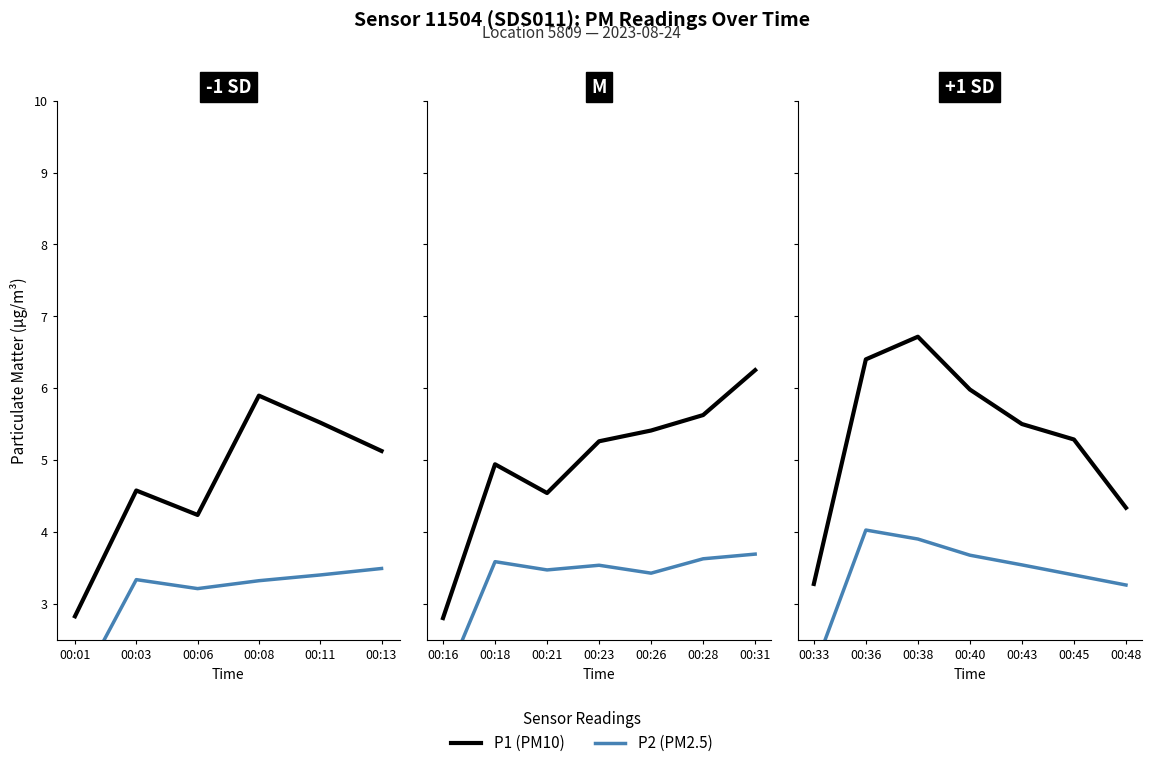

List the series in order of their peak value, lowest first.

P2 (PM2.5), P1 (PM10)